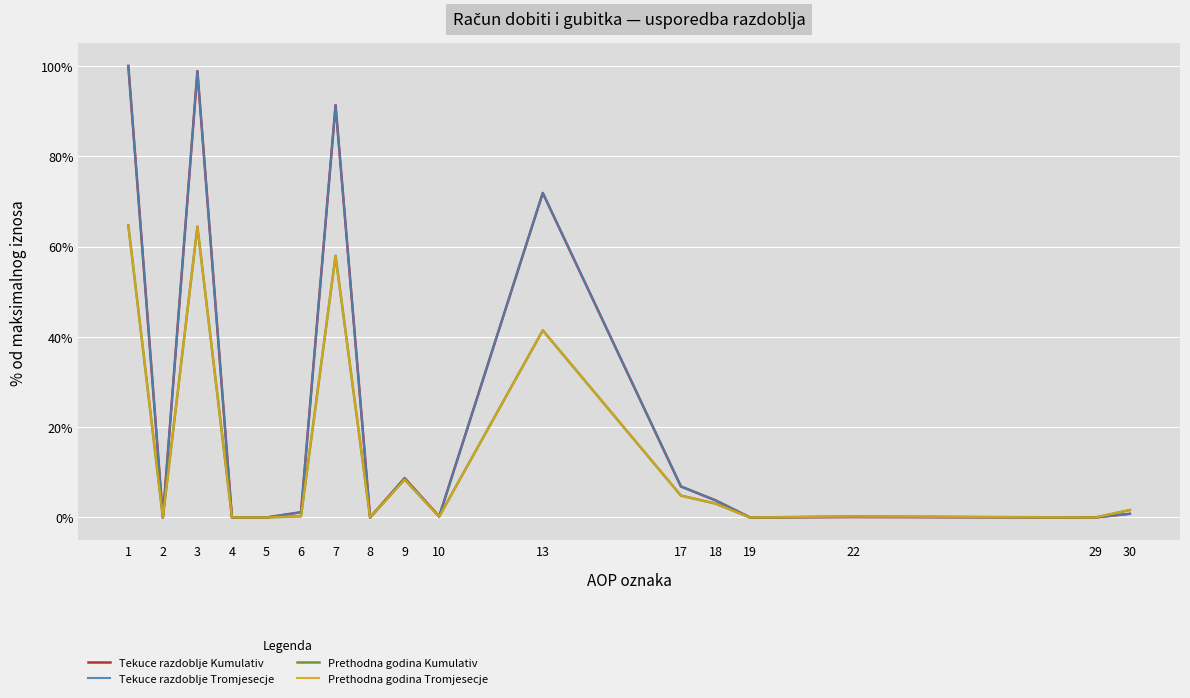

How many interior local peaks does the Tekuce razdoblje Kumulativ series have?

5